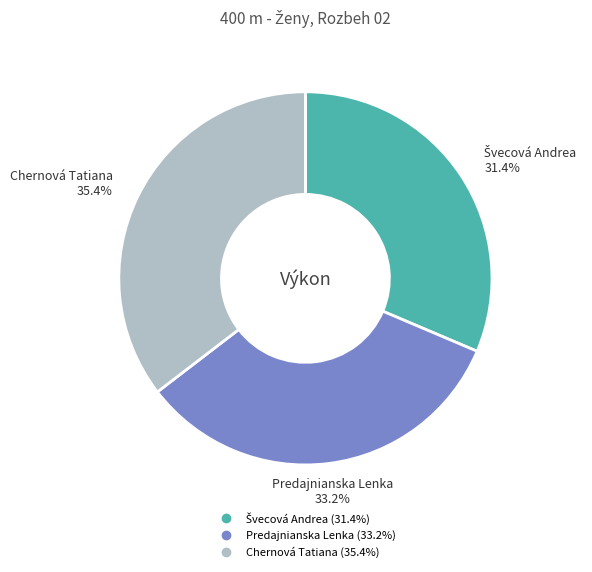

Count the number of slices in the pie.

3